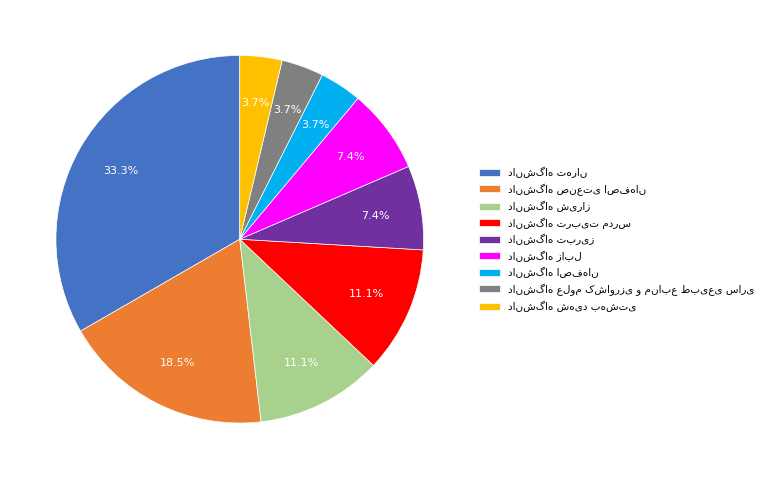

Is there a majority slice in this chart?

No